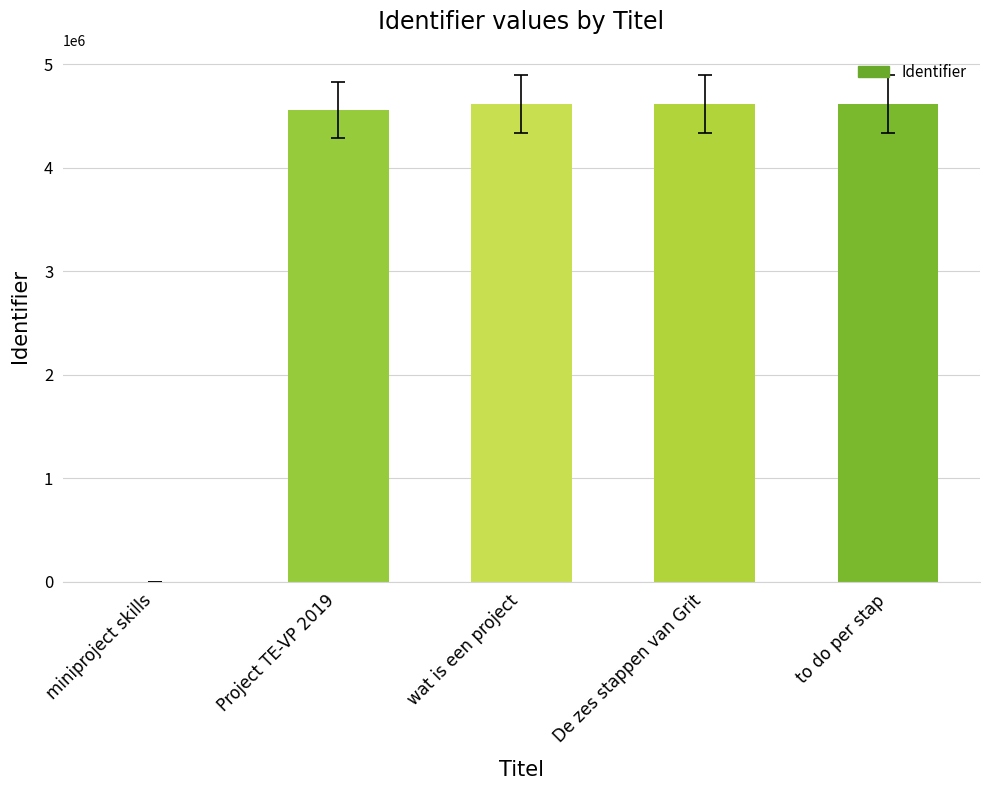

How many categories are shown in the chart?

5